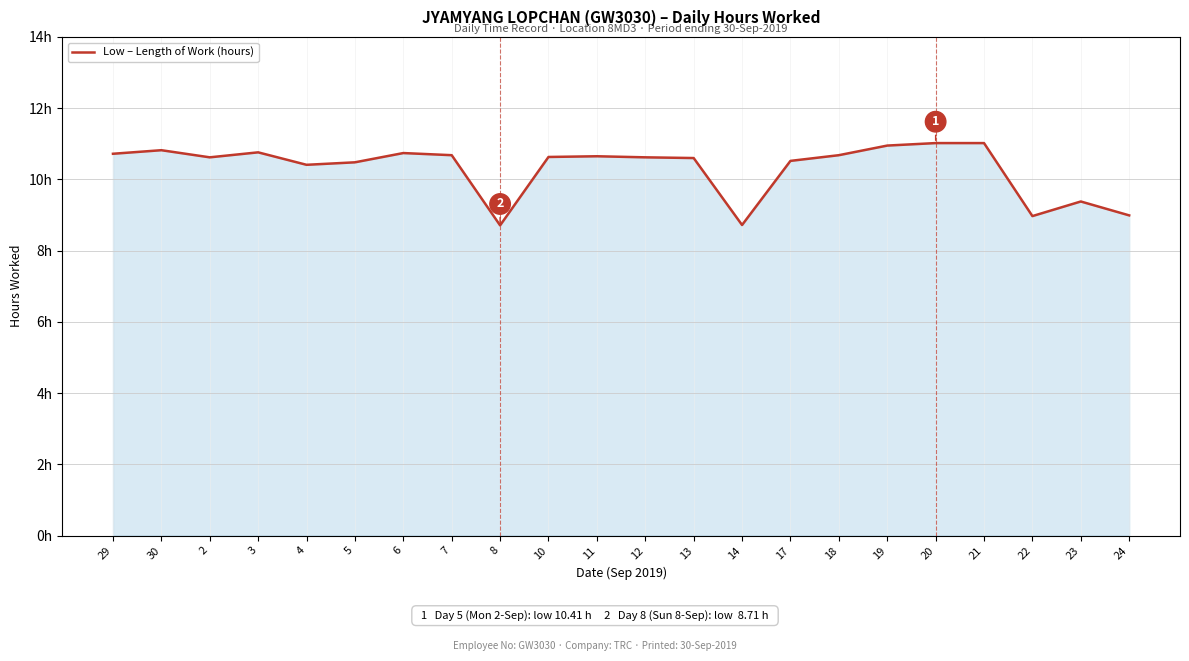

What is the sum of the values at 24 and 5?

19.5